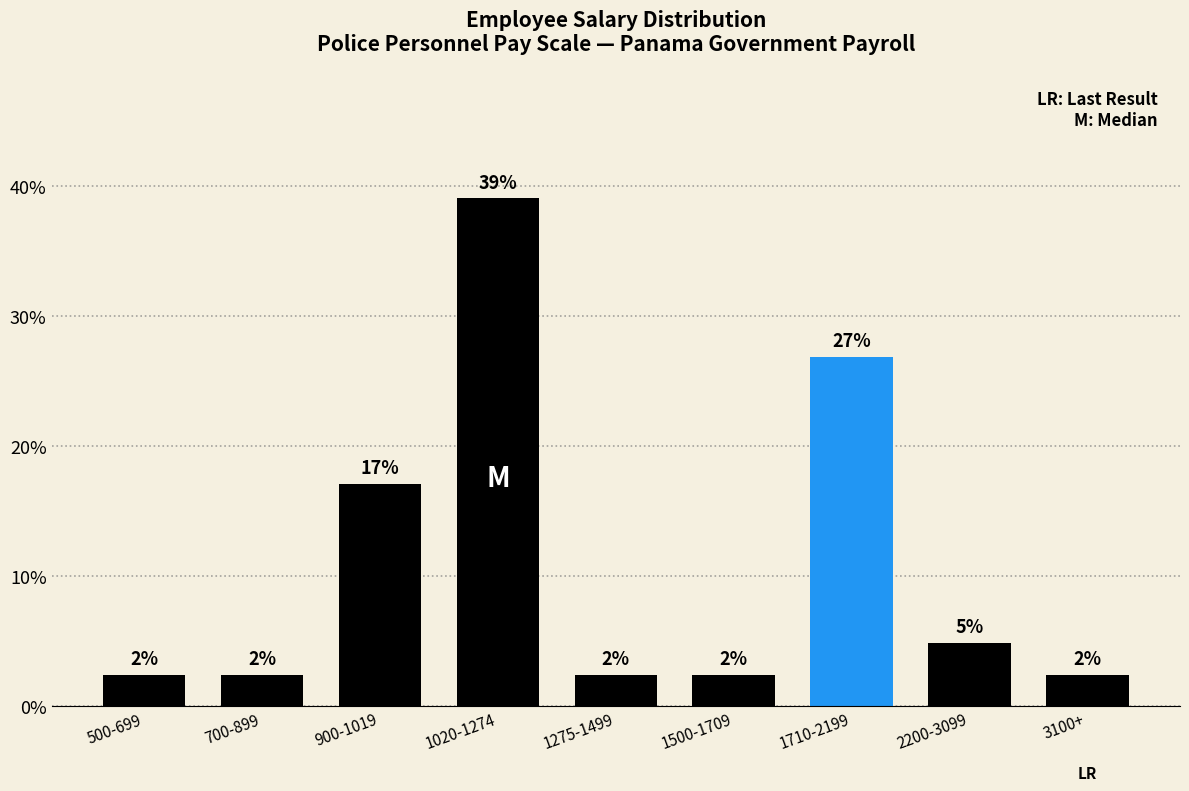

How many bars are there in total?

9